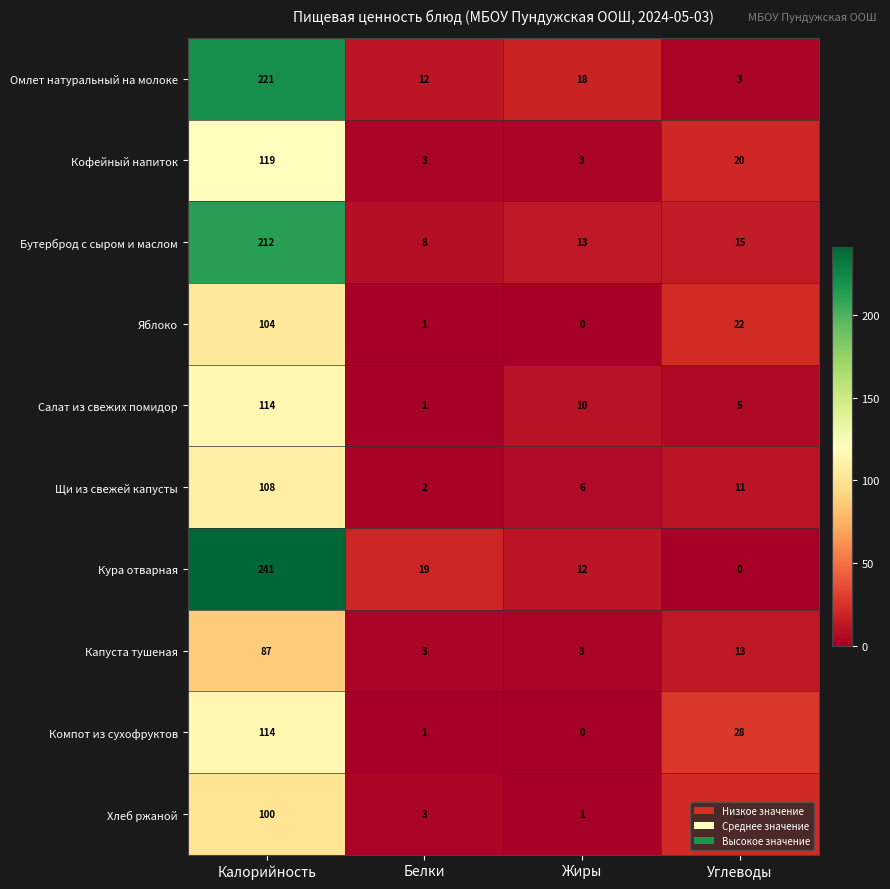

At which category is the sum across all series the highest?

Калорийность